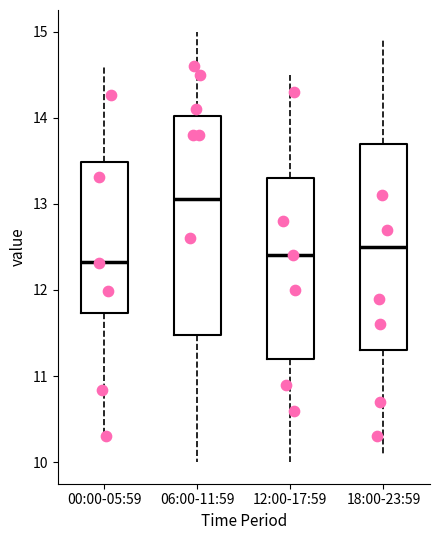

Reading left to right, read every box against the y-axis: the position of its median line, the range the box covers, and the ends of its whiskers. The values are not printed on the chart, so give them approximately, as read against the axis.

00:00-05:59: median 12.3, box 11.7 to 13.5, whiskers 10.3 to 14.6
06:00-11:59: median 13.1, box 11.5 to 14.0, whiskers 10.0 to 15.0
12:00-17:59: median 12.4, box 11.2 to 13.3, whiskers 10.0 to 14.5
18:00-23:59: median 12.5, box 11.3 to 13.7, whiskers 10.1 to 14.9